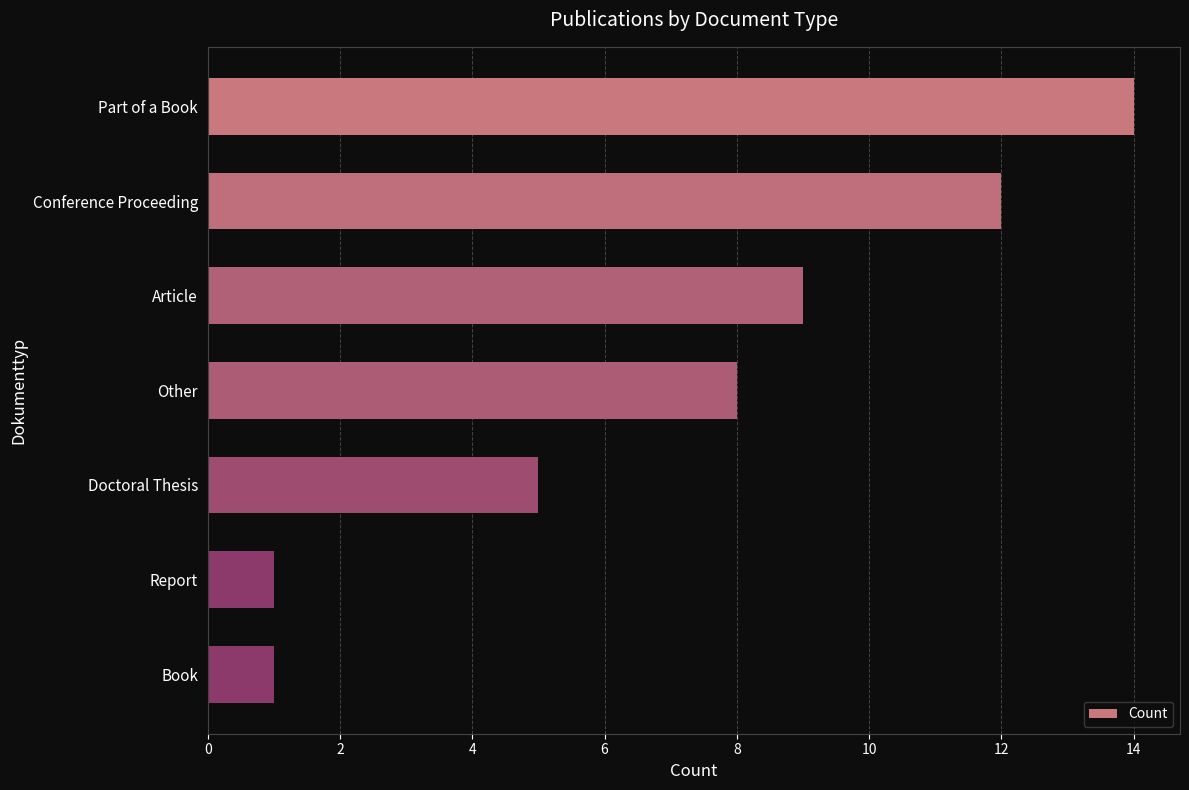

Where is the data nearest to the value 7?

Other